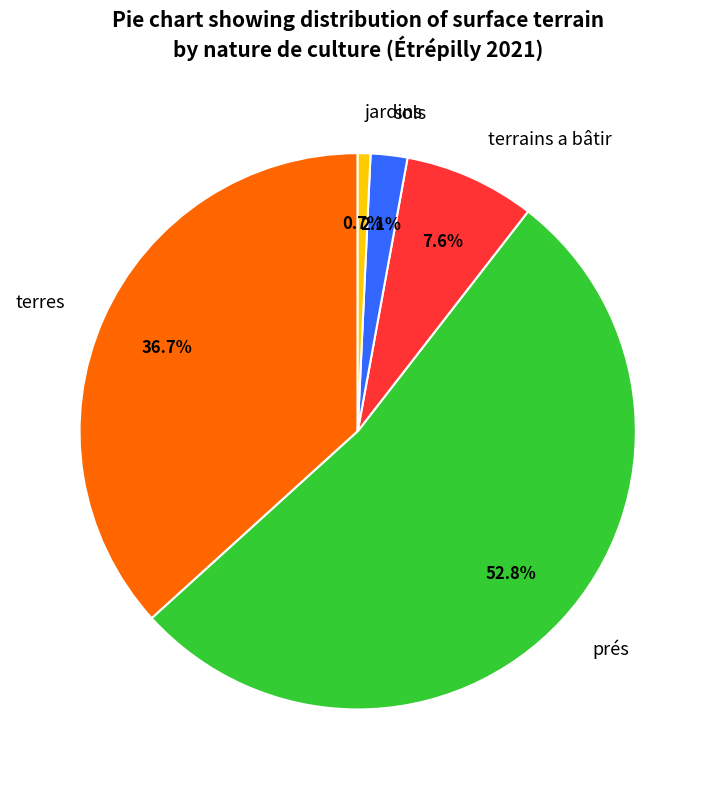

How many slices are in this pie chart?

5